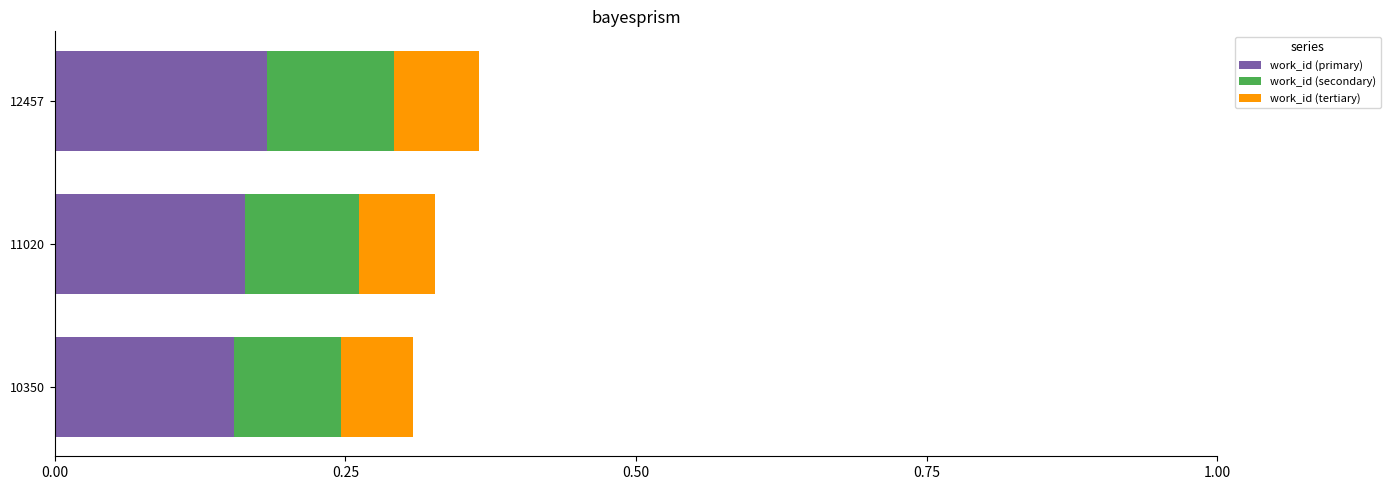

What is the sum of all work_id (primary) values?

0.5